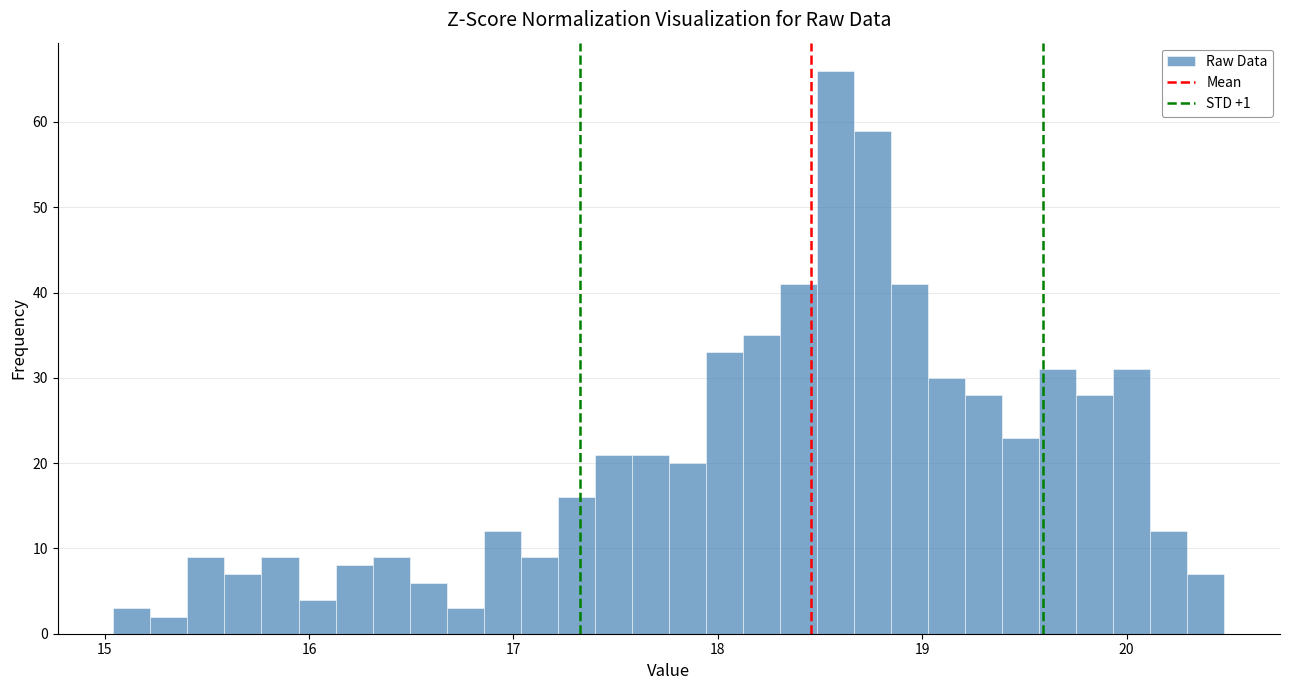

Around what value on the x-axis is the tallest bar? Give the approximate position of its centre, as read against the axis.

18.6